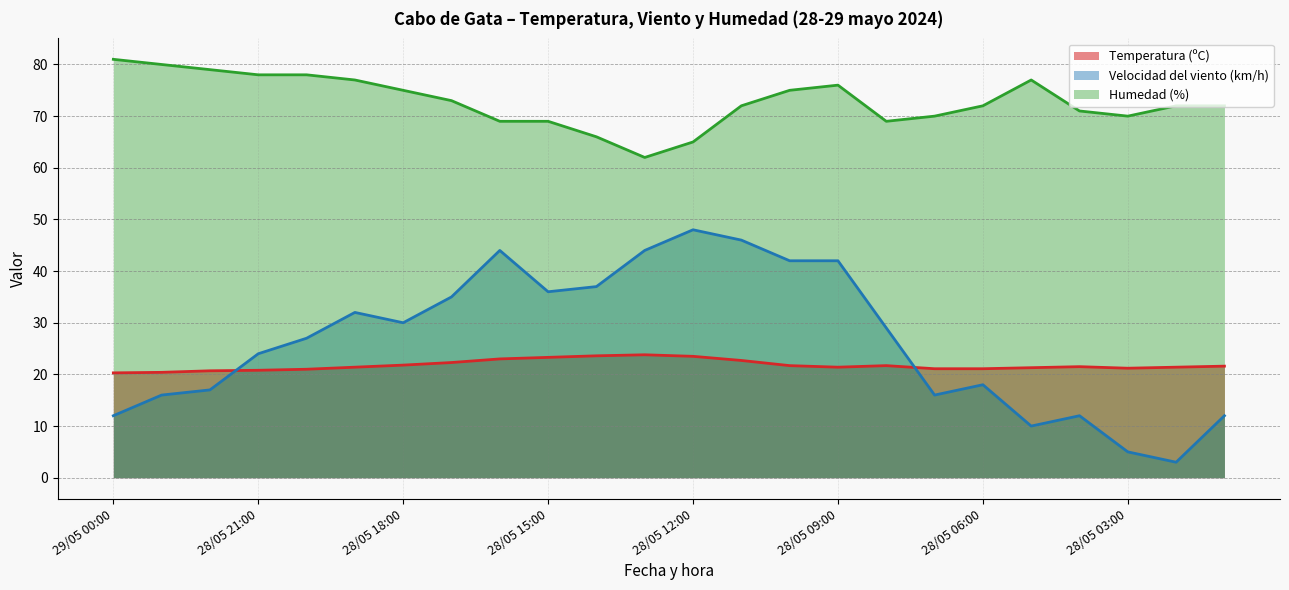

What is the label of the 5th point from the right?

28/05 05:00